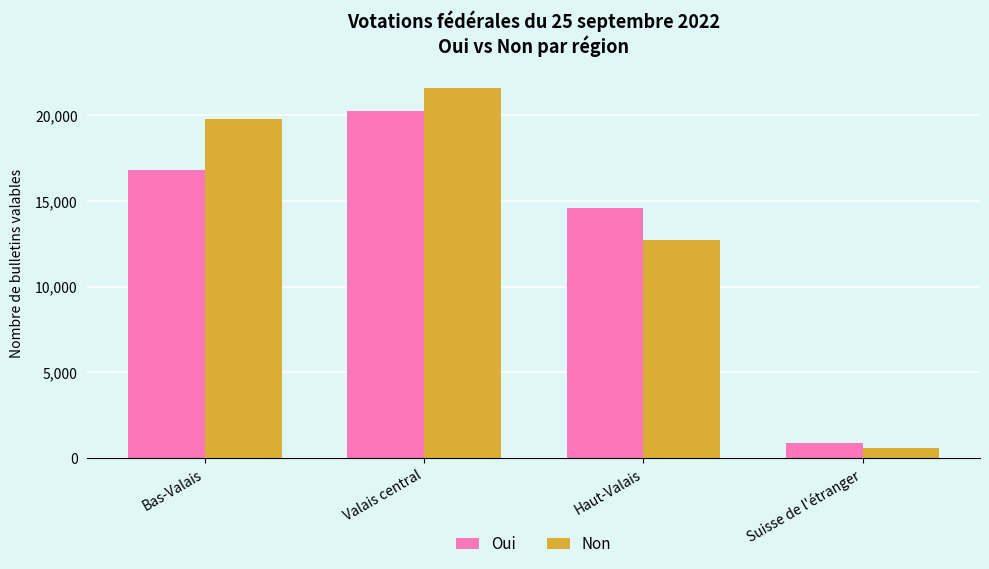

What is the sum of the Non values at Suisse de l'étranger and Valais central?

22169